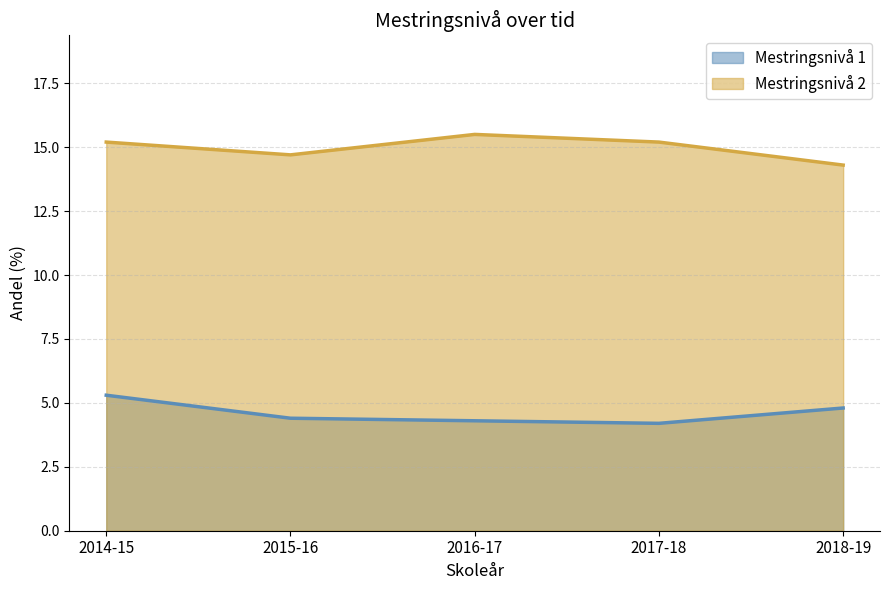

Which category has the highest value in the Mestringsnivå 1 series?

2014-15